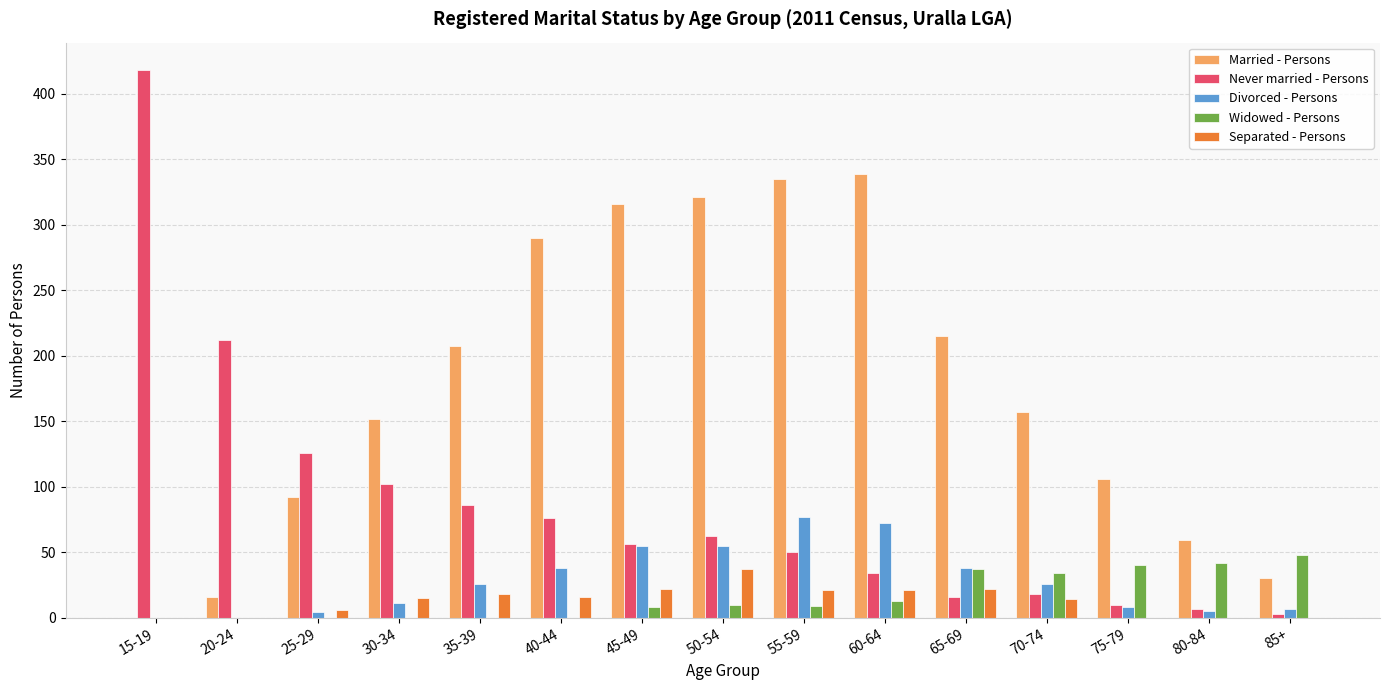

What is the sum of the Never married - Persons values at 80-84 and 50-54?

69